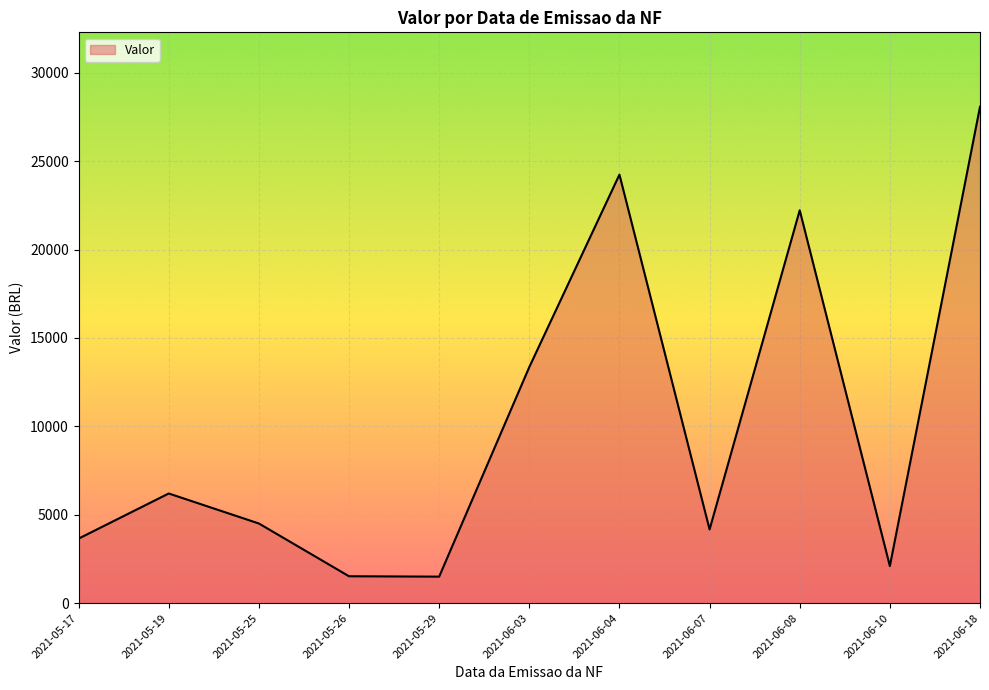

Where is the data nearest to the value 14785?

2021-06-03